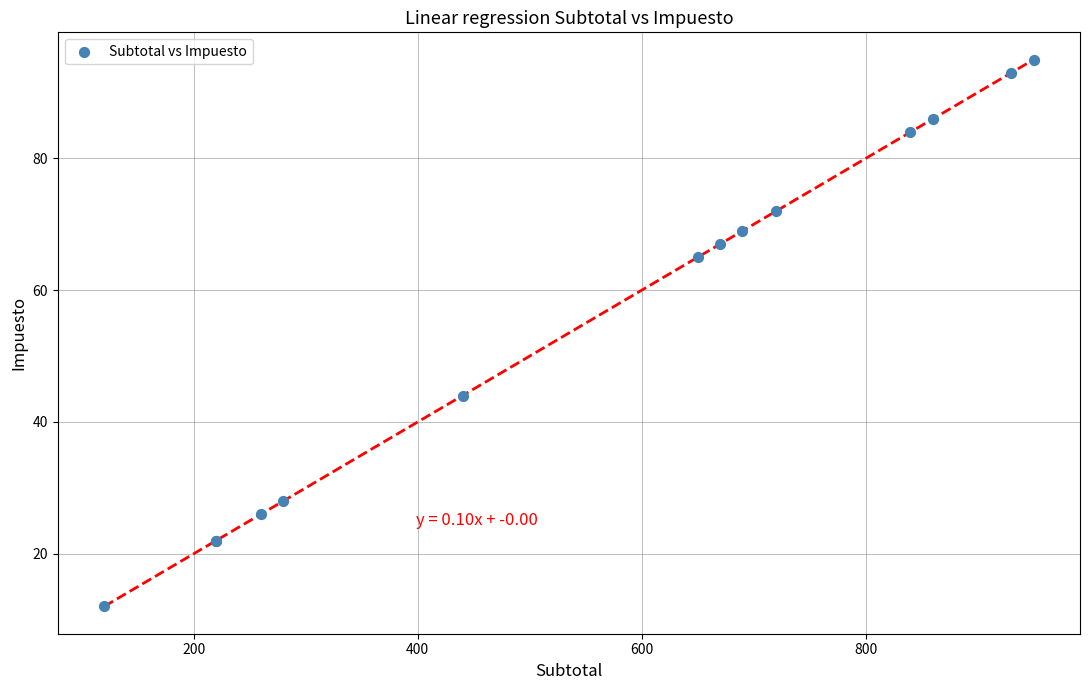

What Y value in the scatter plot is closest to 53?

44